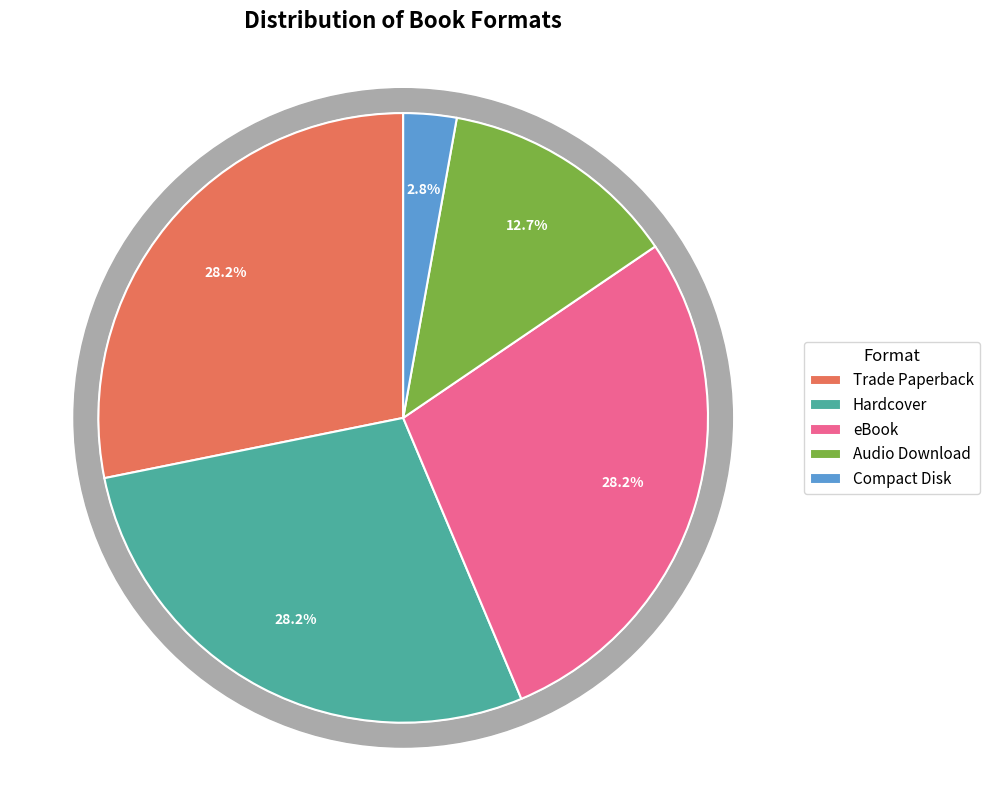

Is the sum of Trade Paperback and Compact Disk greater than half?

No